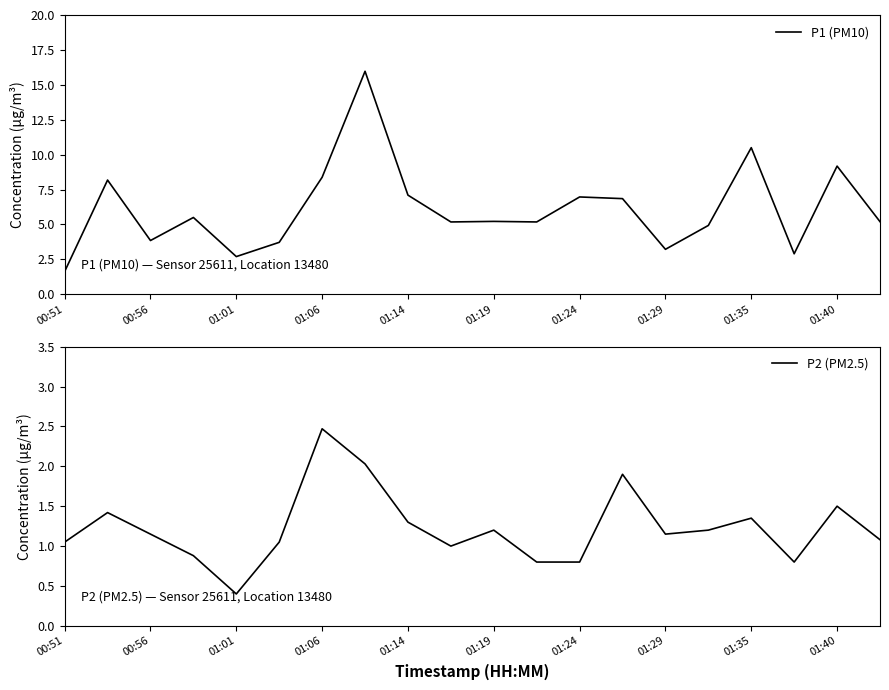

Where does the P2 (PM2.5) series first go above 1?

00:51